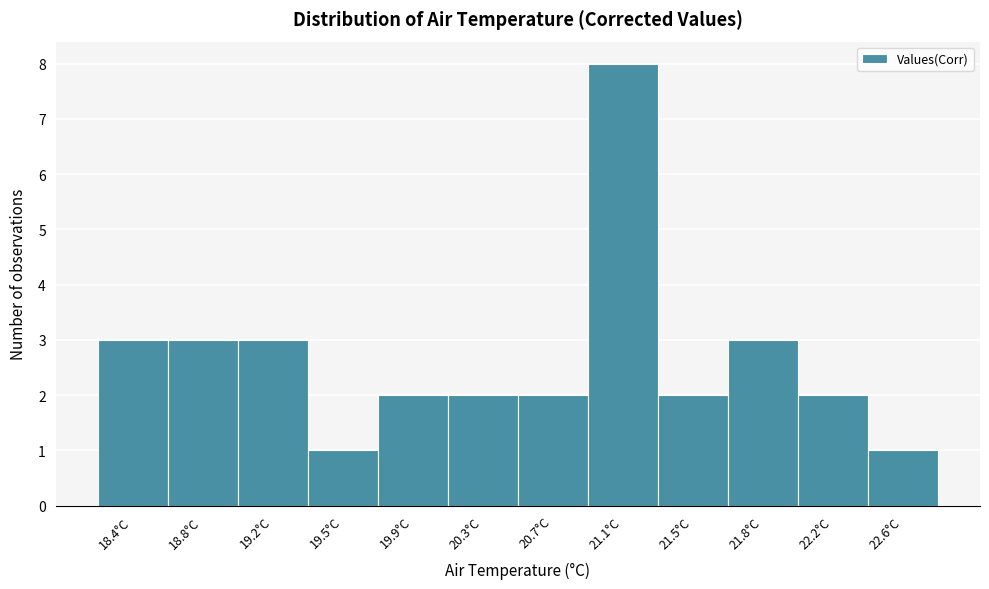

Reading left to right, extract all data points from this chart.

18.4°C=3	18.8°C=3	19.2°C=3	19.5°C=1	19.9°C=2	20.3°C=2	20.7°C=2	21.1°C=8	21.5°C=2	21.8°C=3	22.2°C=2	22.6°C=1